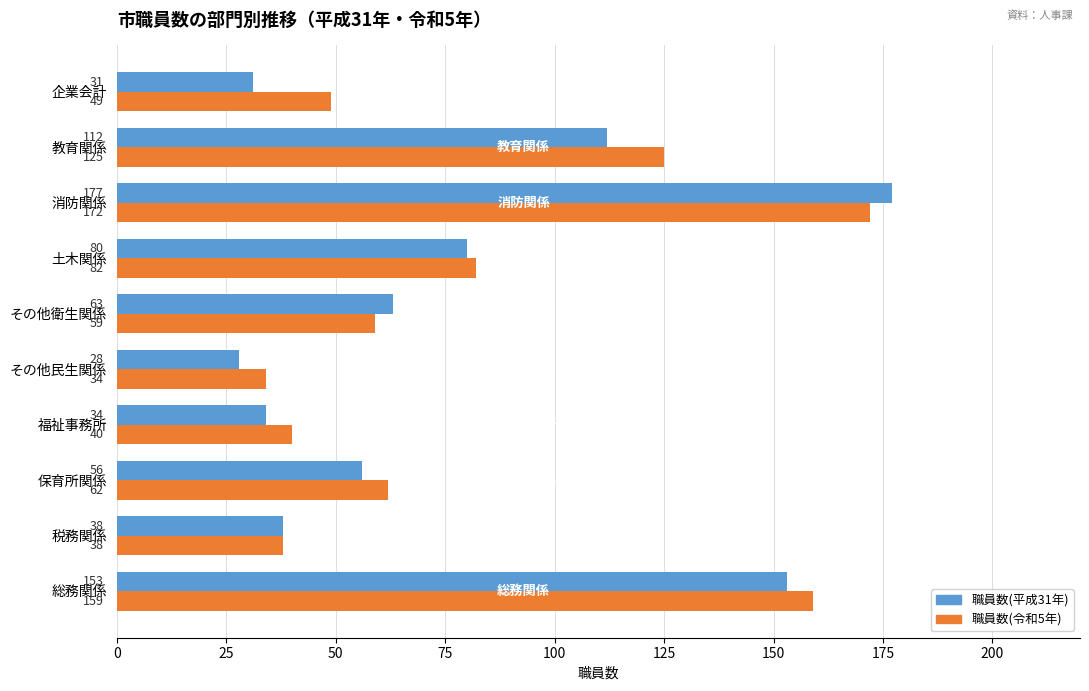

List the series in order of their overall mean, highest first.

職員数(令和5年), 職員数(平成31年)